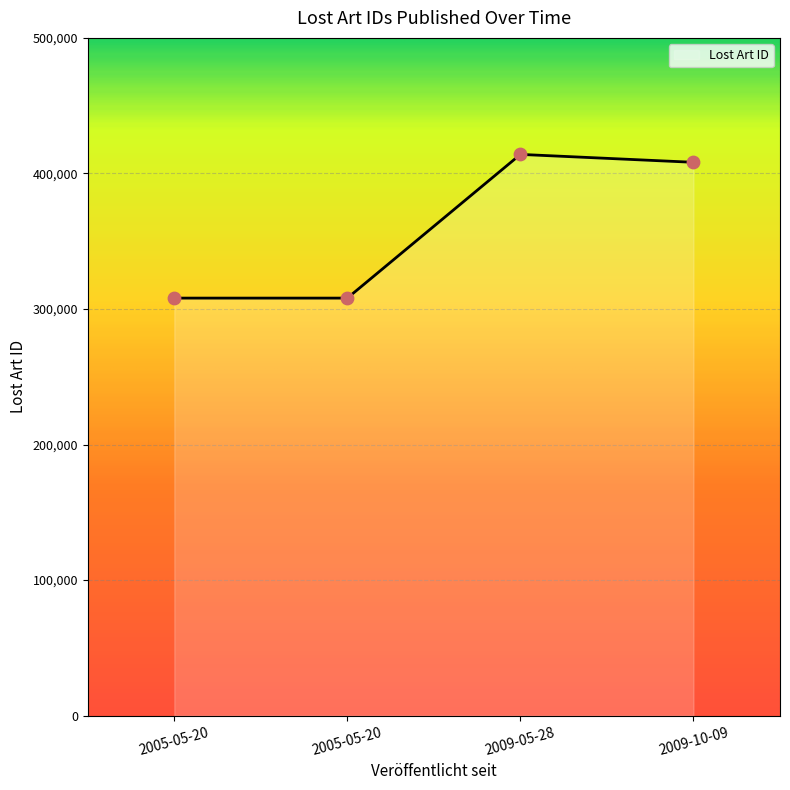

What is the change in value from 2005-05-20 to 2009-05-28?

+106011